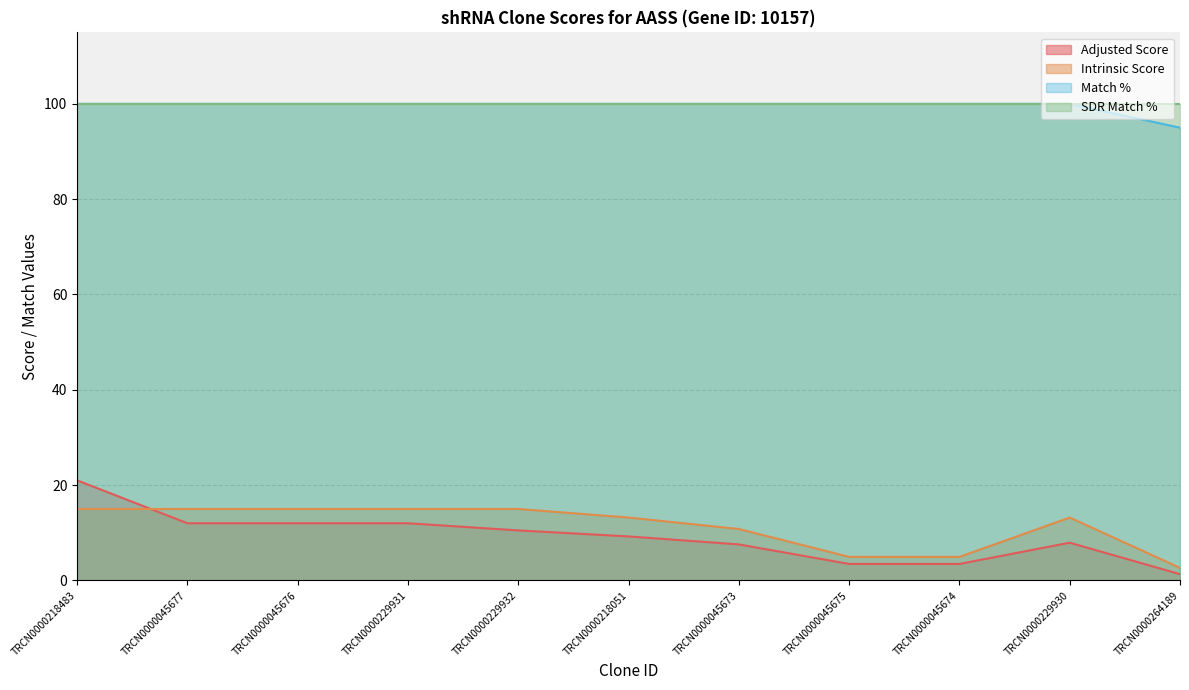

True or false: Adjusted Score has a value of 21.0 at TRCN0000218483.

True